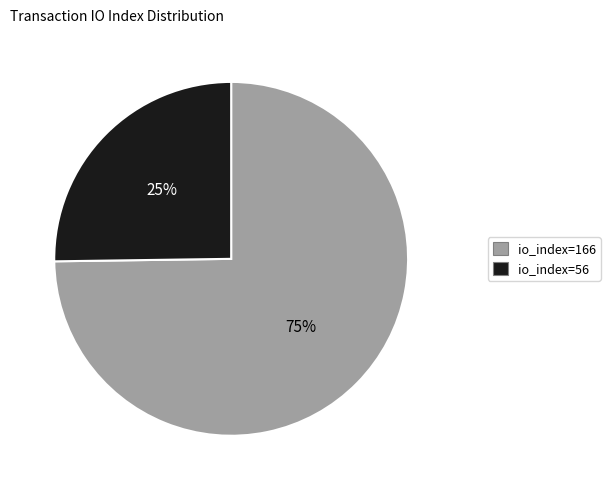

What is the majority slice?

io_index=166